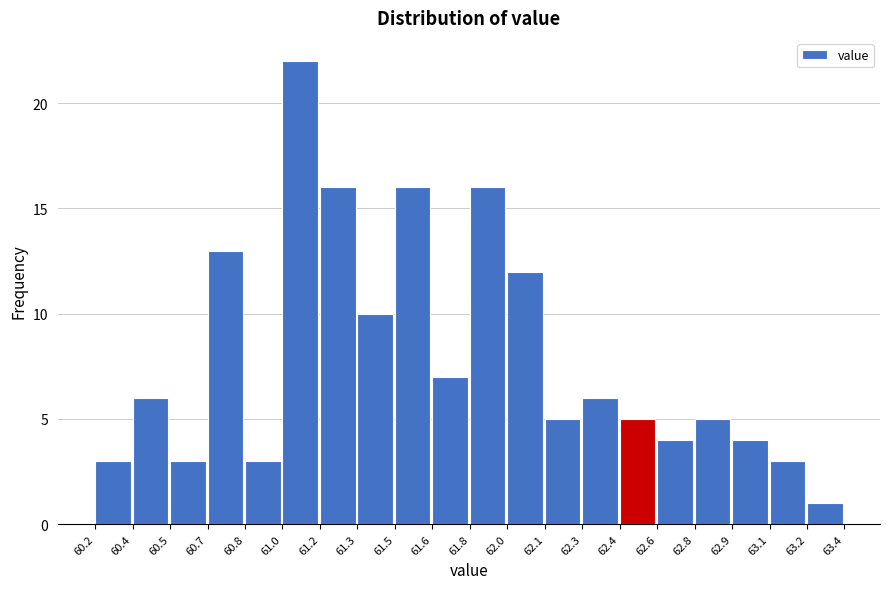

Reading left to right, extract all data points from this chart.

60.2=3	60.4=6	60.5=3	60.7=13	60.8=3	61.0=22	61.2=16	61.3=10	61.5=16	61.6=7	61.8=16	62.0=12	62.1=5	62.3=6	62.4=5	62.6=4	62.8=5	62.9=4	63.1=3	63.2=1